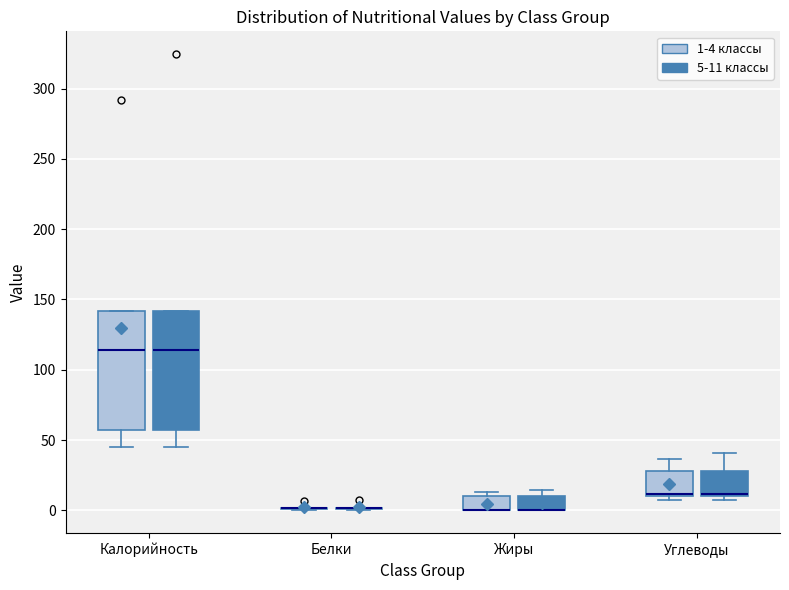

Reading left to right, transcribe this box plot: for each box, give where its median line is, the range the box spans, and where its two whiskers end, as read against the y-axis. The values are not printed on the chart, so give them approximately, as read against the axis.

Калорийность (1-4 классы): median 115, box 55 to 140, whiskers 45 to 140
Калорийность (5-11 классы): median 115, box 55 to 140, whiskers 45 to 140
Белки (1-4 классы): box collapsed to a line at 0, whiskers 0 to 0
Белки (5-11 классы): box collapsed to a line at 0, whiskers 0 to 0
Жиры (1-4 классы): median 0 (drawn on the box's lower edge), box 0 to 10, whiskers 0 to 15
Жиры (5-11 классы): median 0 (drawn on the box's lower edge), box 0 to 10, whiskers 0 to 15
Углеводы (1-4 классы): median 10 (just above the box's lower edge), box 10 to 30, whiskers 10 (just below the box's lower edge) to 35
Углеводы (5-11 классы): median 10 (just above the box's lower edge), box 10 to 30, whiskers 10 (just below the box's lower edge) to 40